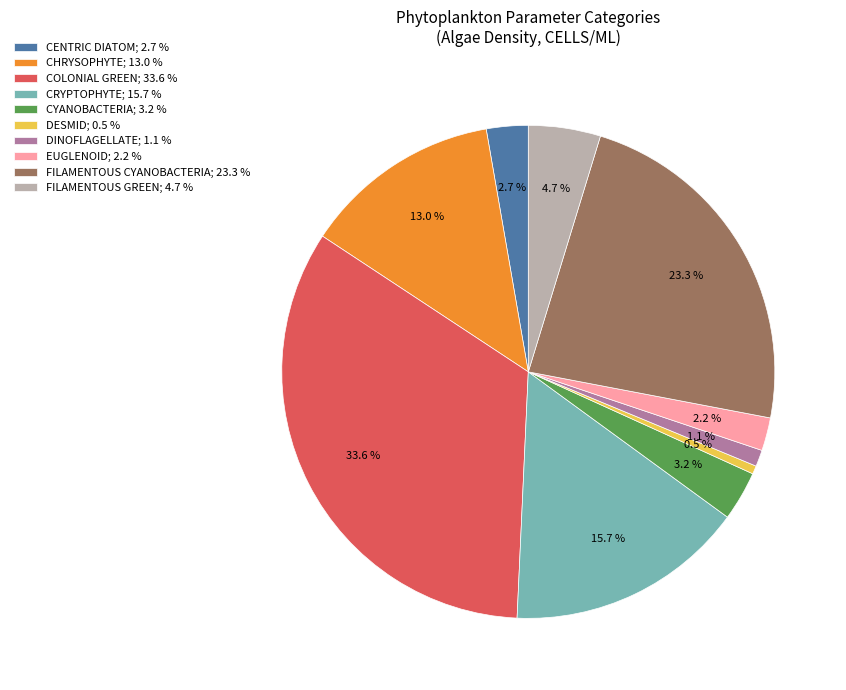

Does any single category account for the majority?

No